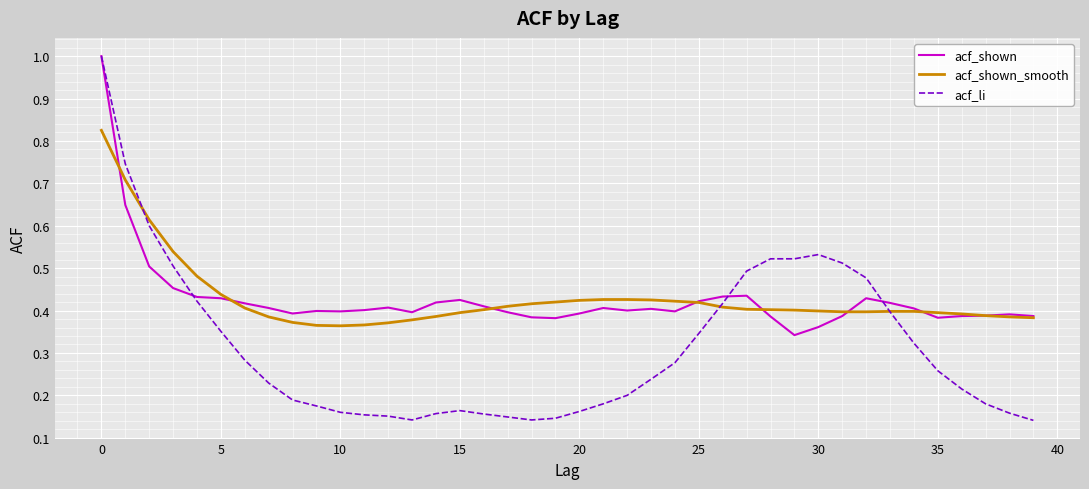

Which series has the largest range (max minus min)?

acf_li